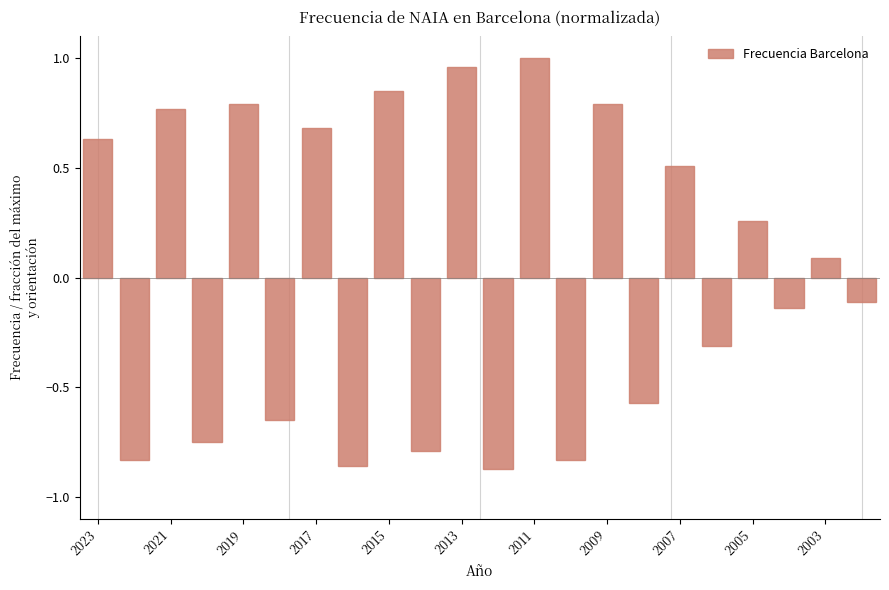

What is the difference between the second highest and second lowest values?

1.8